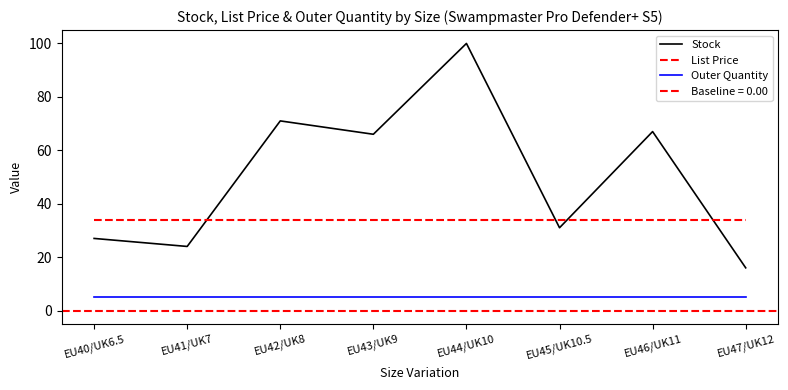

True or false: Outer Quantity and Stock intersect in this chart.

False